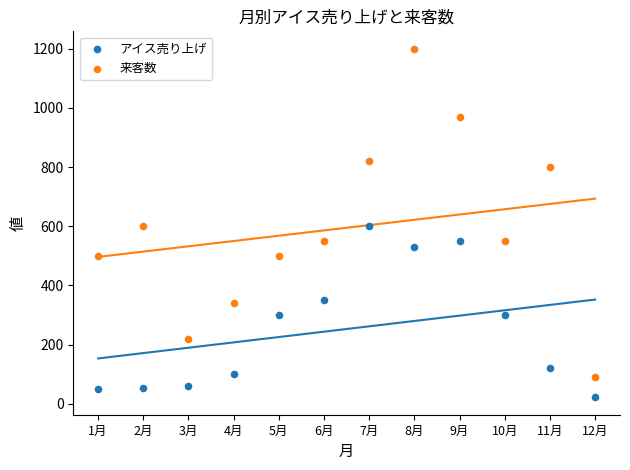

Which series reaches the minimum Y coordinate?

アイス売り上げ